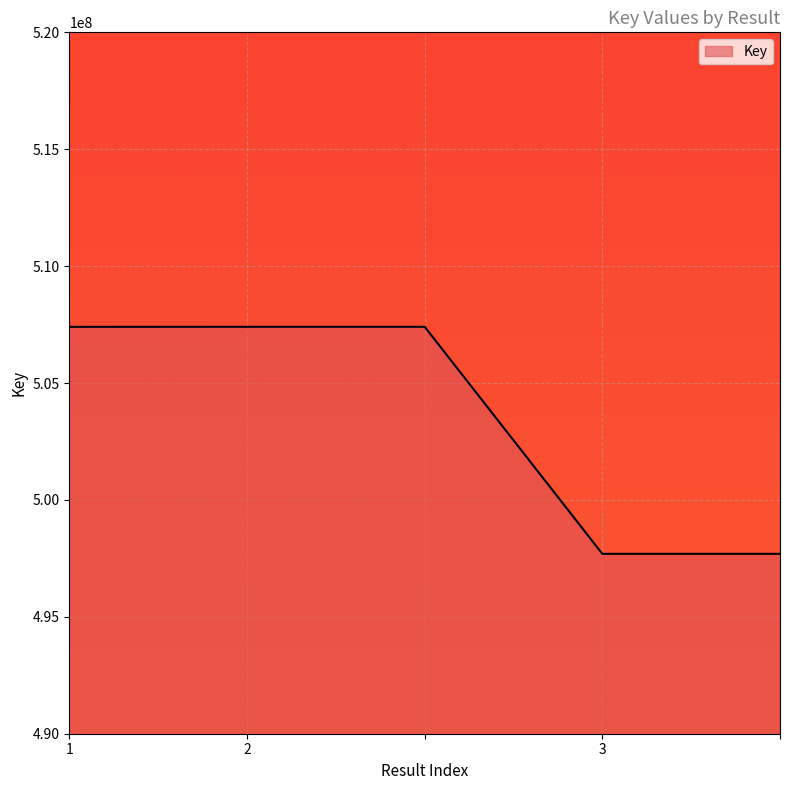

How many values are below 507402422?

2